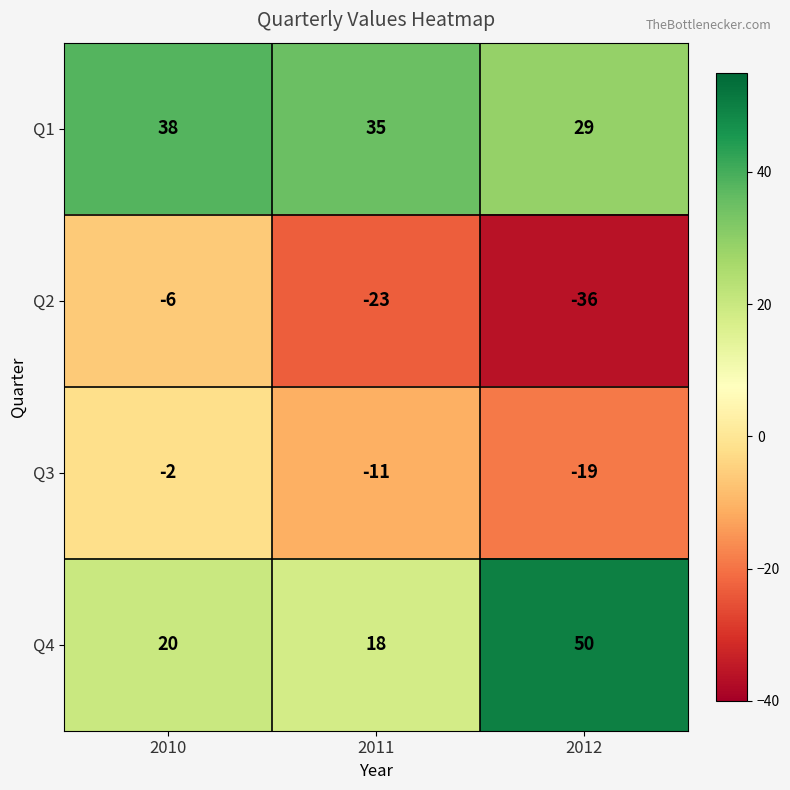

At how many categories does at least one series exceed 47?

1